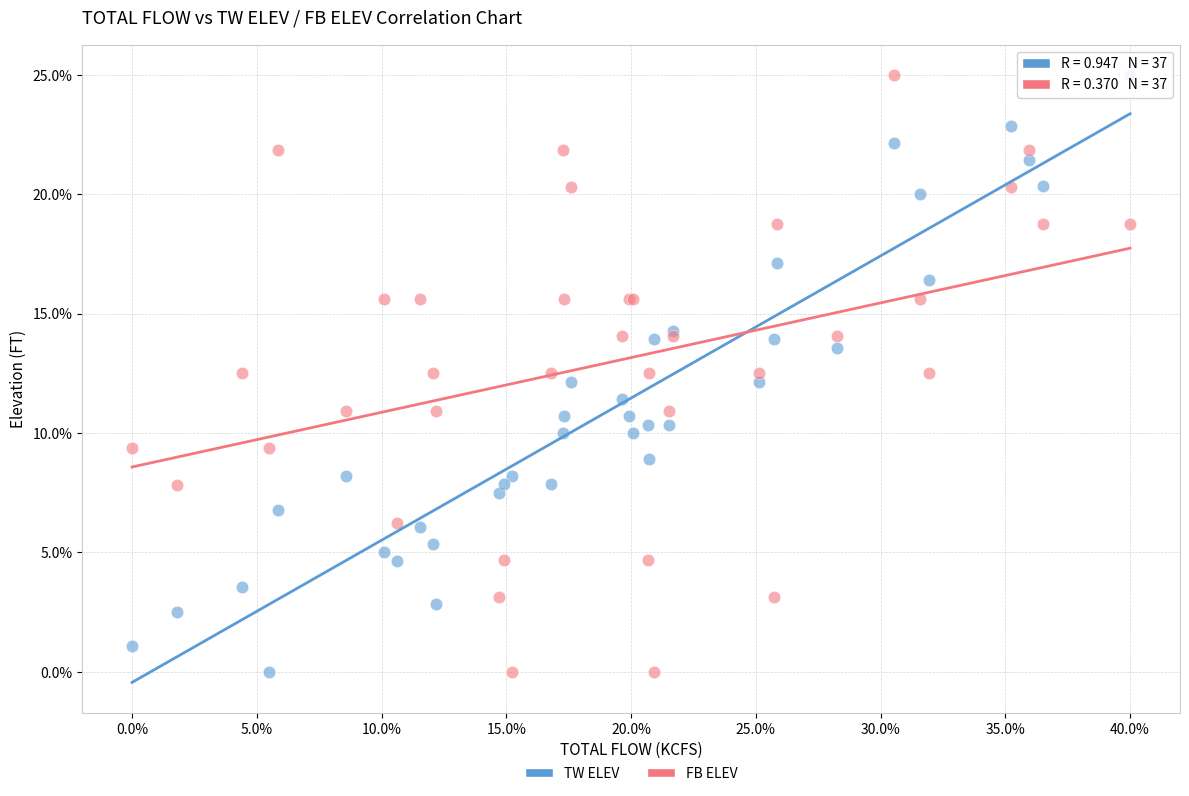

What are all the series names shown in the legend?

TW ELEV, FB ELEV